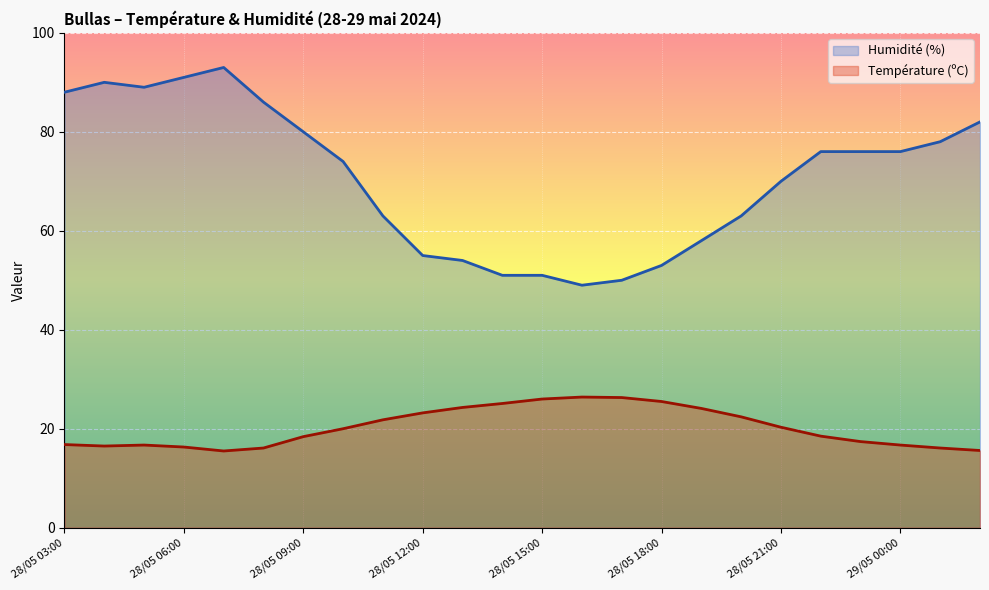

The value of Température (ºC) at 28/05 12:00 is 23.2. True or false?

True